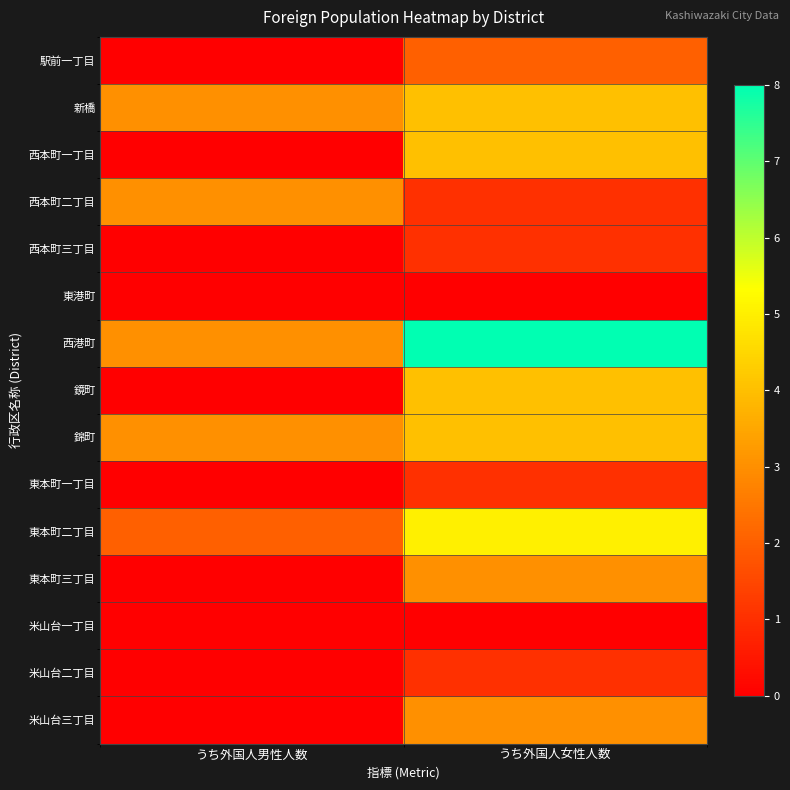

What is the spread (max minus min) of values at うち外国人女性人数?

8